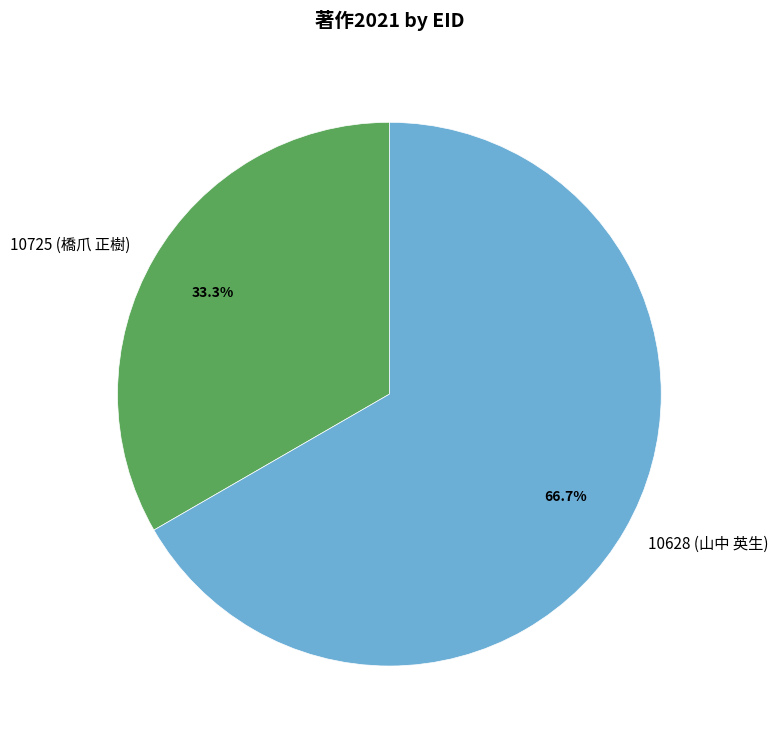

True or false: 10725 (橋爪 正樹) accounts for 33% of the total.

True